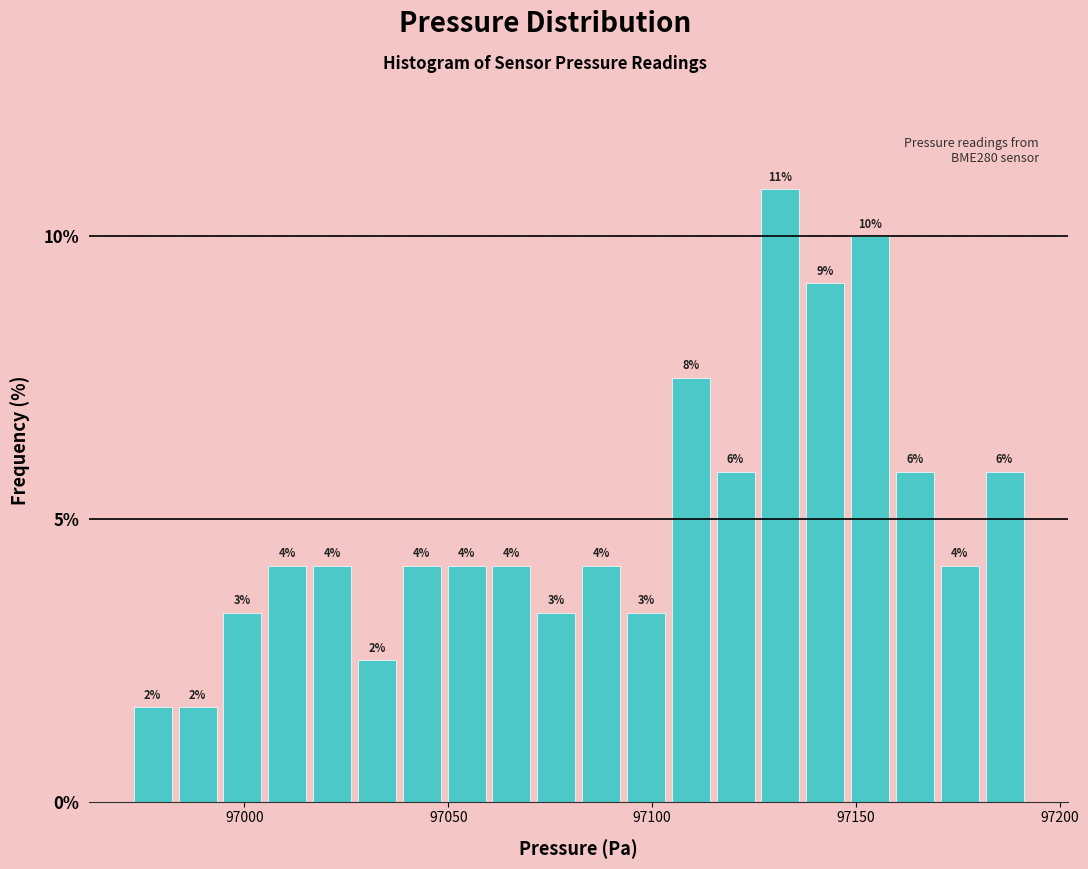

Around what value on the x-axis is the tallest bar? Give the approximate position of its centre, as read against the axis.

97130